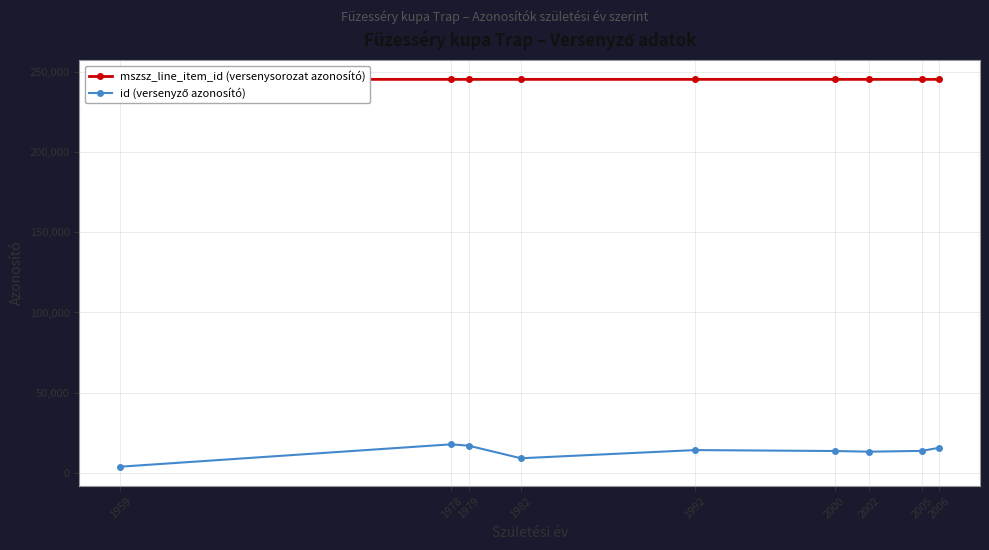

How many data points in mszsz_line_item_id (versenysorozat azonosító) are above 245240?

3